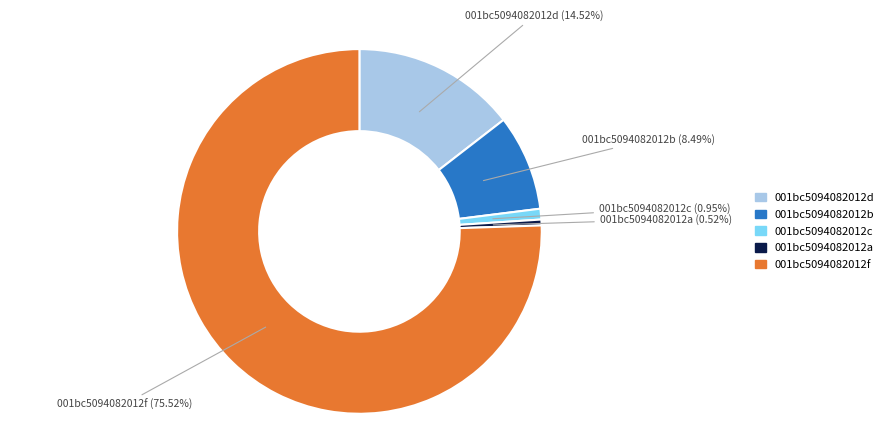

Which slice is the largest?

001bc5094082012f